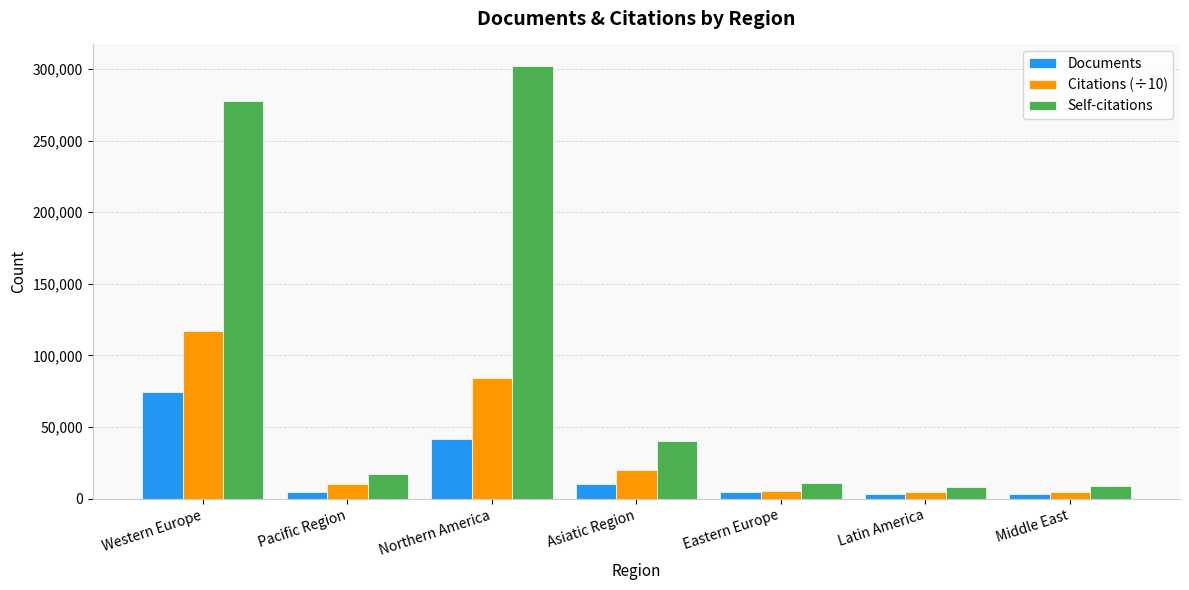

Are the bars grouped side by side (vs. stacked)?

Yes